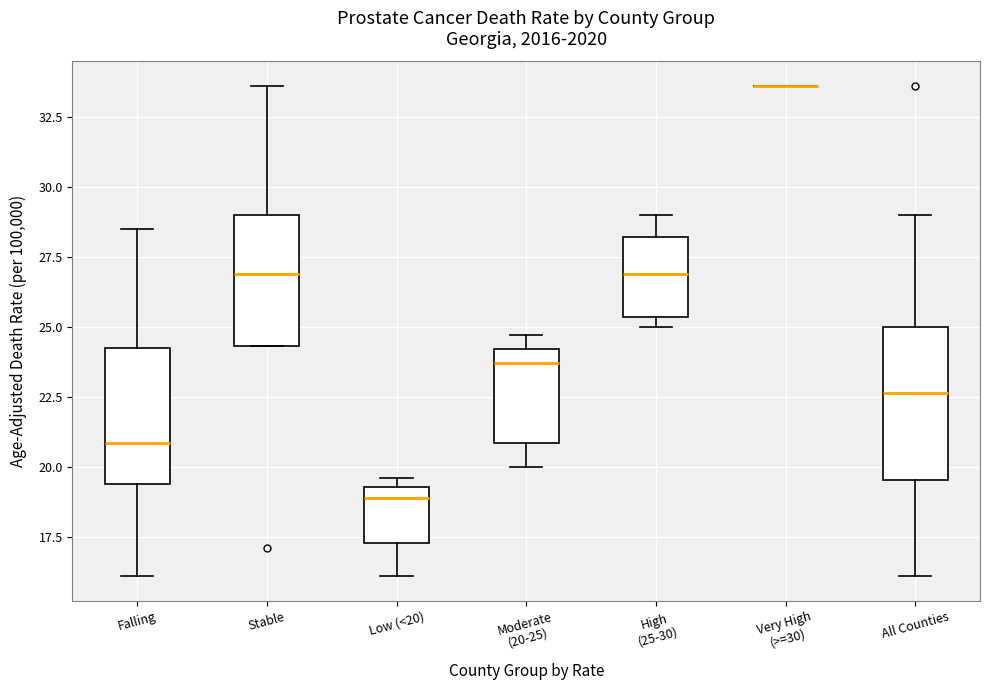

Which box is the tallest, from its lower edge to its upper edge?

All Counties